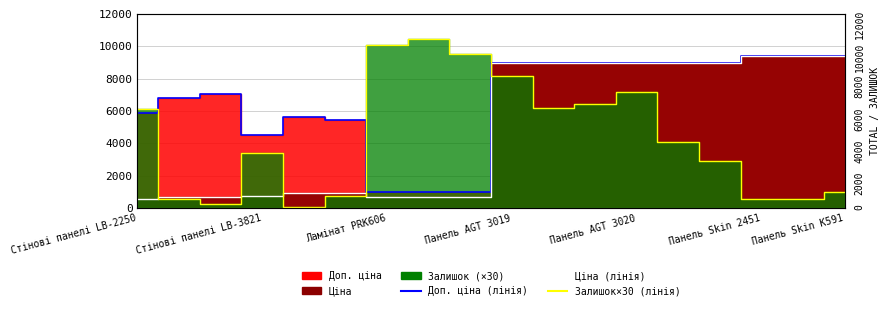

Between 10 and 13, which series saw the biggest shift?

Залишок×30 (лінія)